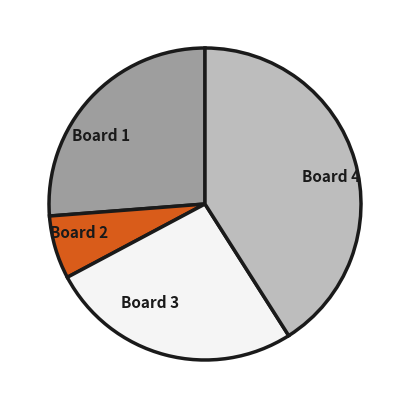

Between Board 2 and Board 3, which is larger?

Board 3